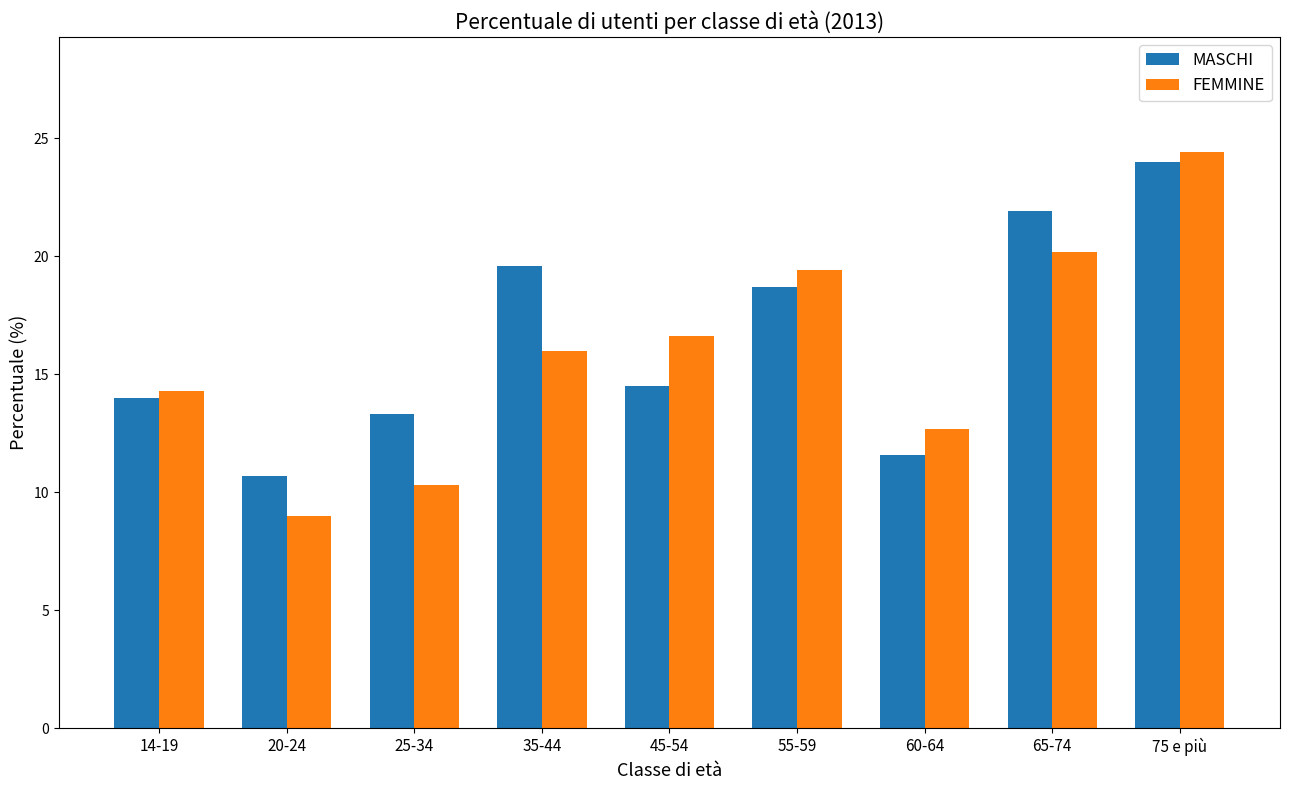

What is the value of the FEMMINE bar at the 6th from the left?

19.4